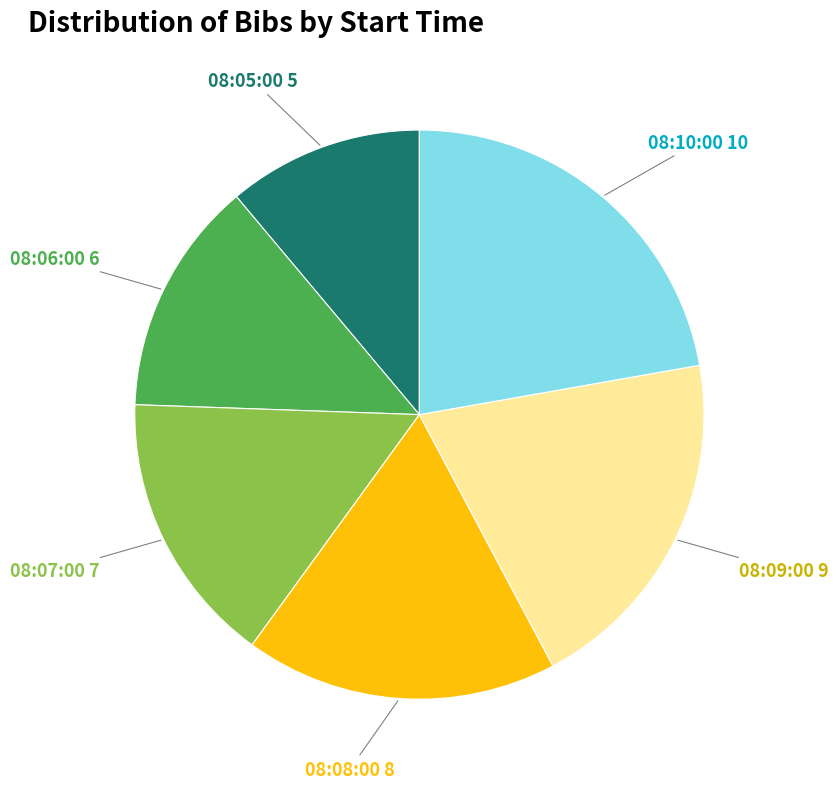

How many segments does this pie chart have?

6